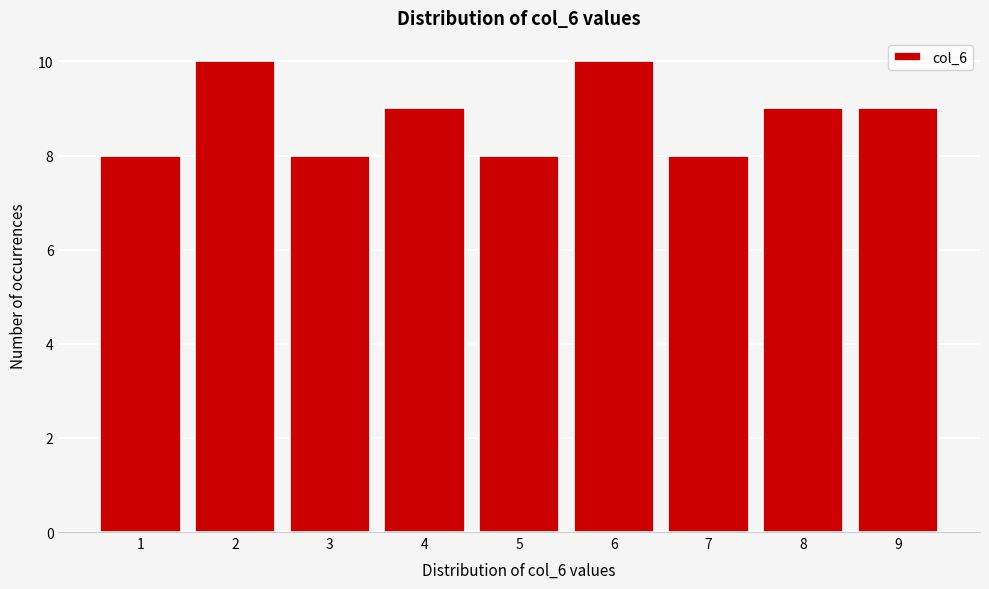

Reading left to right, what are all the values shown in this chart?

8	10	8	9	8	10	8	9	9